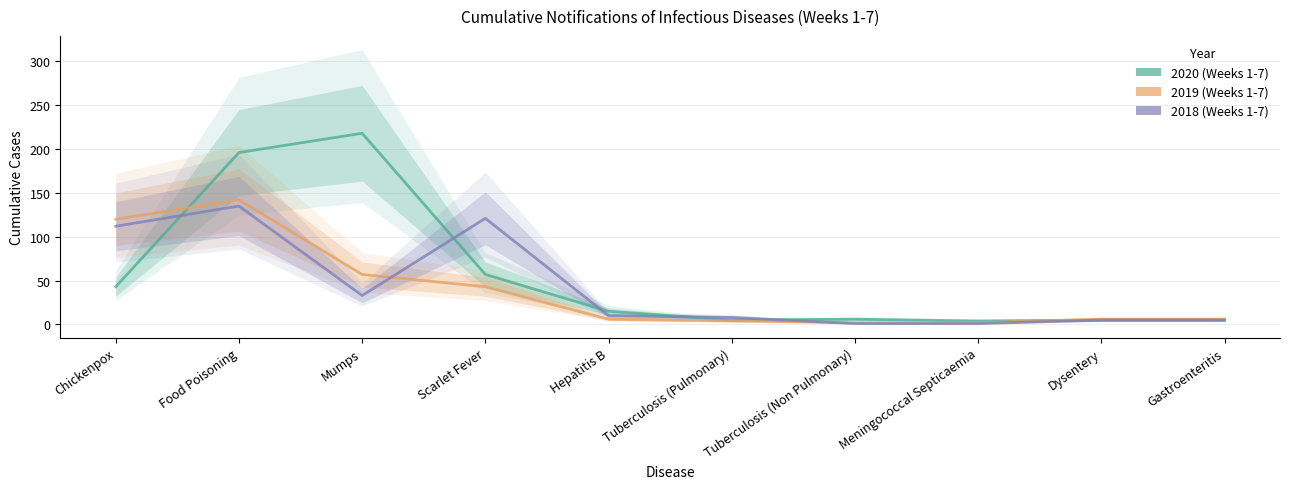

At which label does 2020 (Weeks 1-7) first exceed 15?

Chickenpox